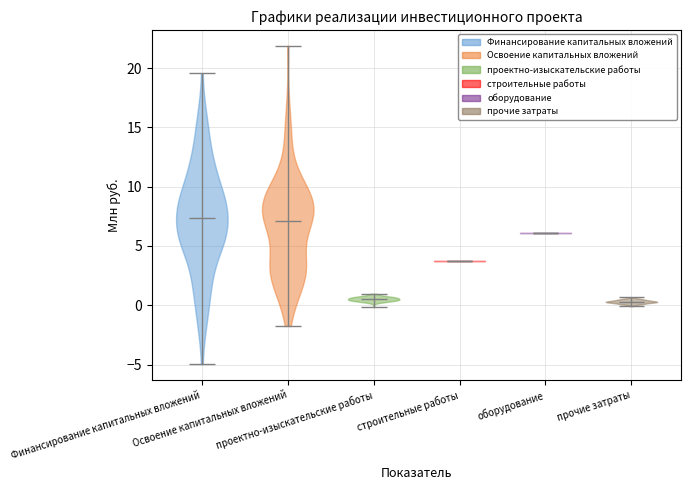

What is the lowest point the violin for Освоение капитальных вложений reaches on the y-axis? The values are not printed on the chart, so give them approximately, as read against the axis.

-1.5